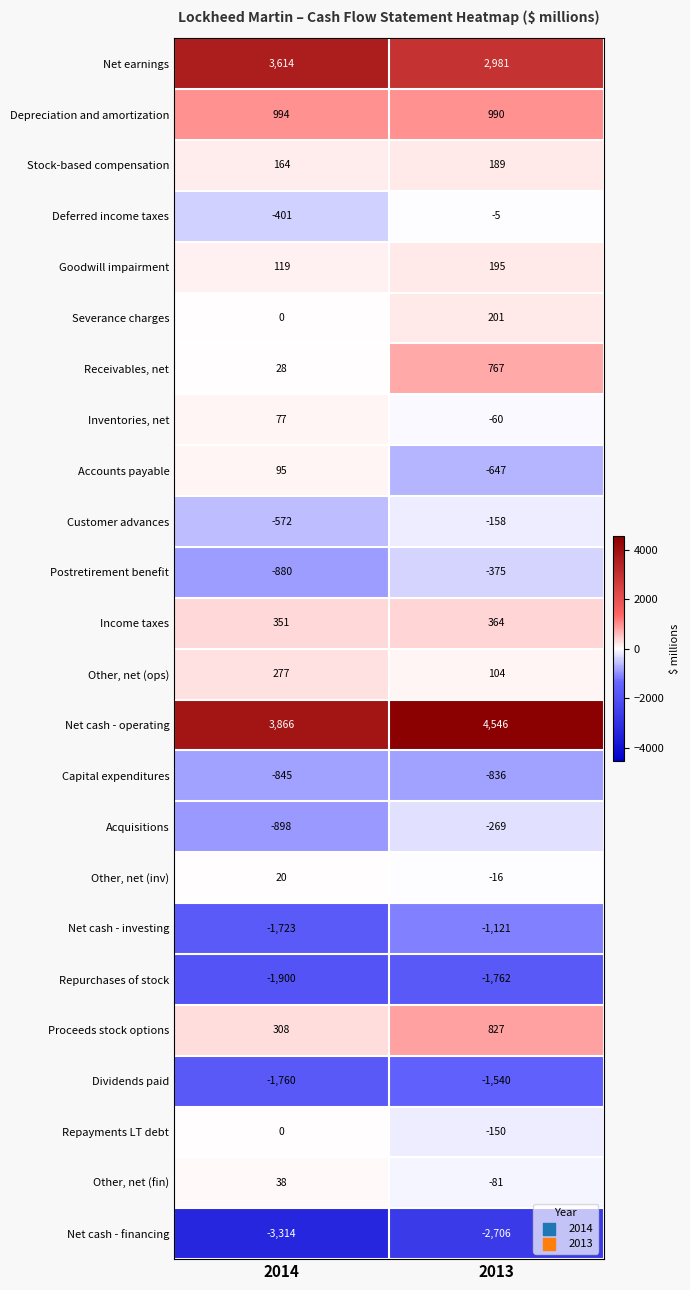

At which category does the chart reach its peak across all series?

2013